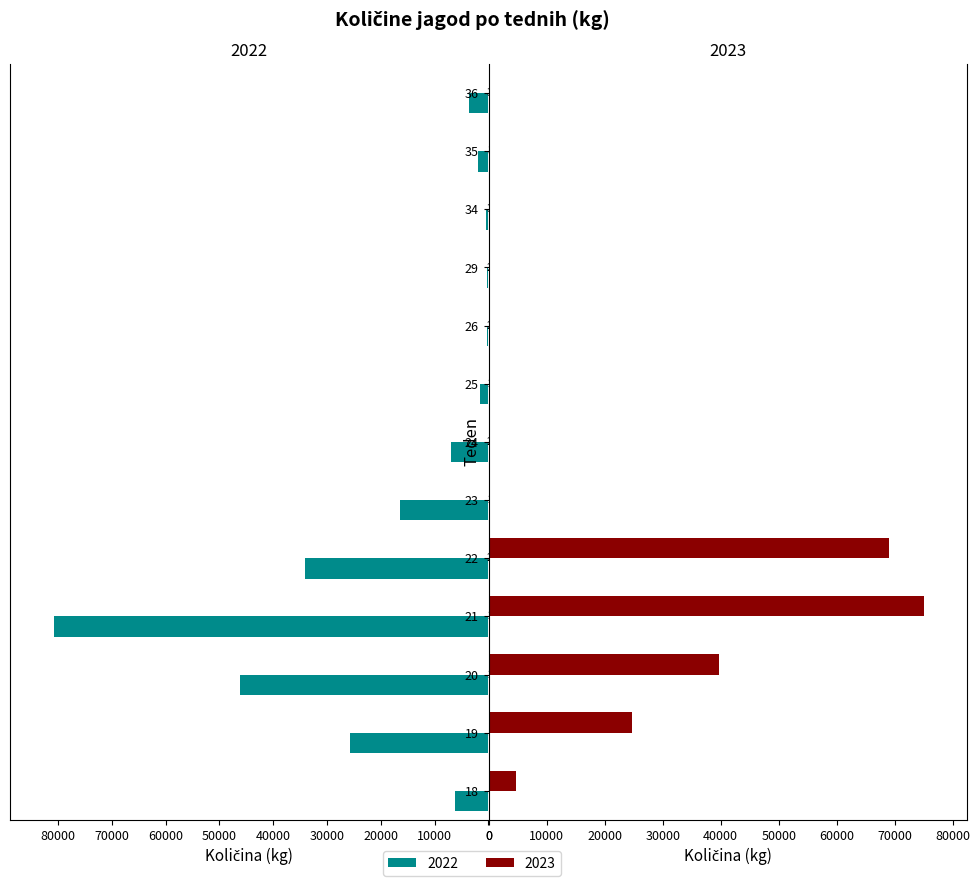

What are all the series names shown in the legend?

2022, 2023